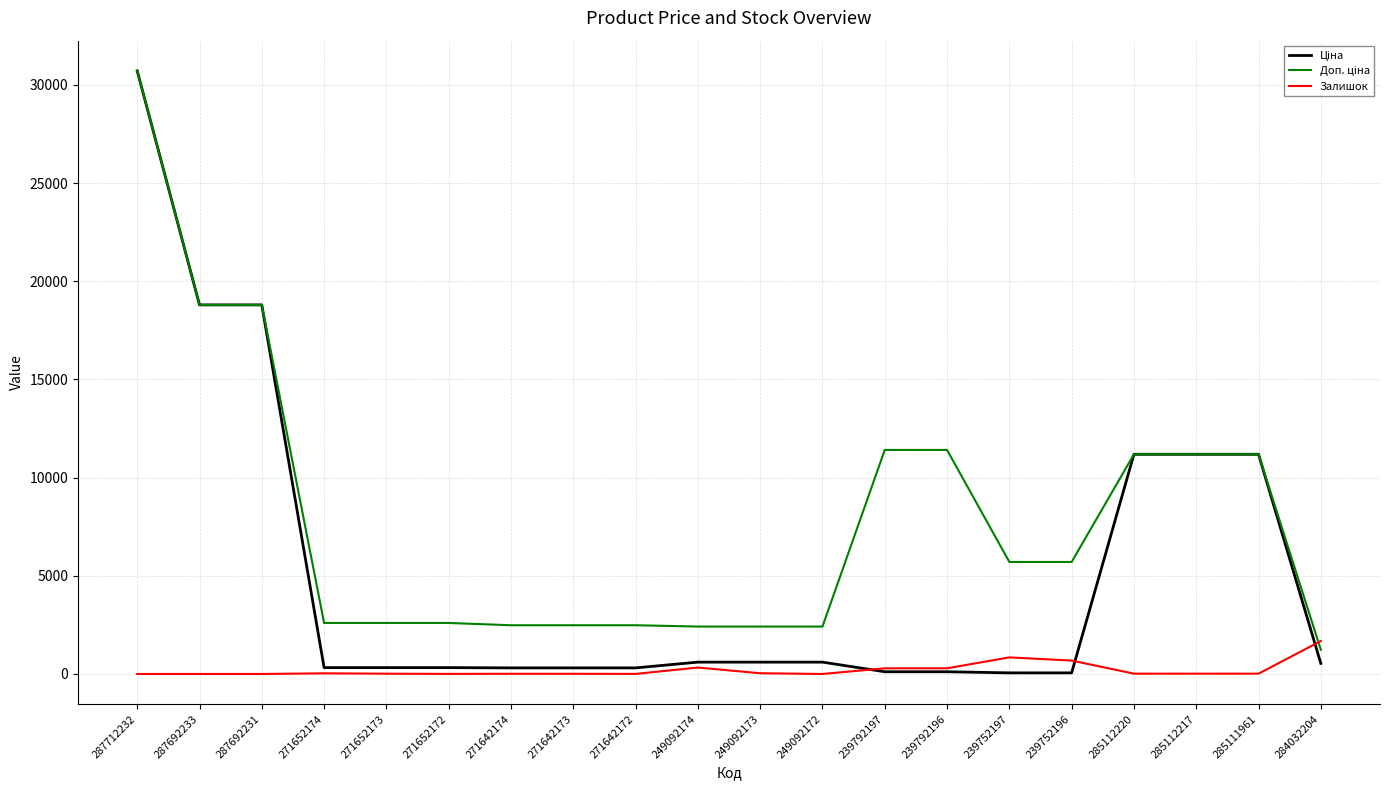

How many series are shown in this chart?

3